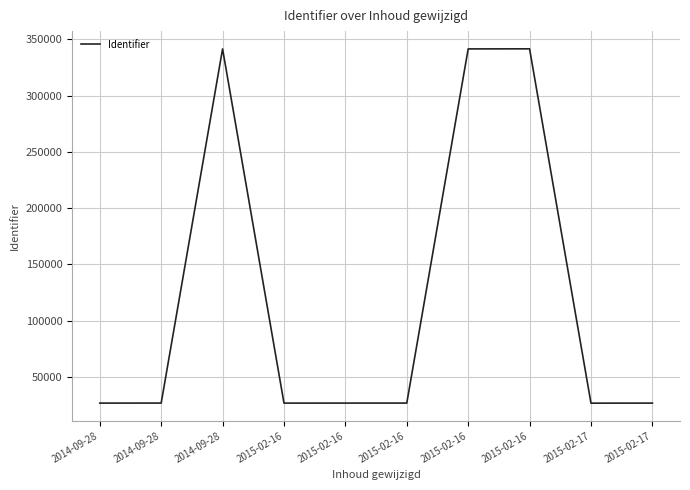

Read the value at 2014-09-28.

341405